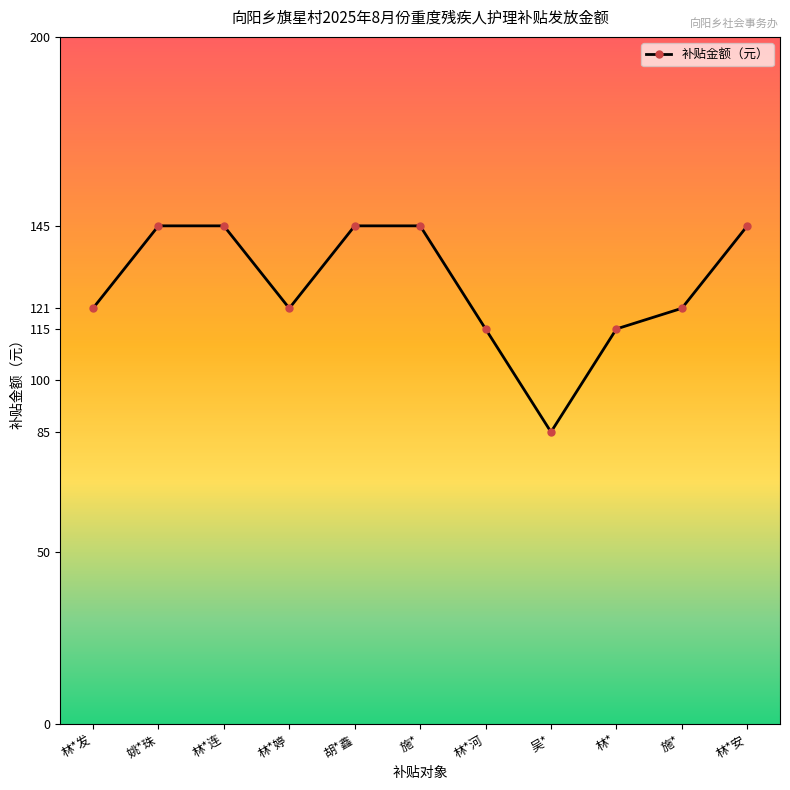

How many categories are shown in the chart?

11